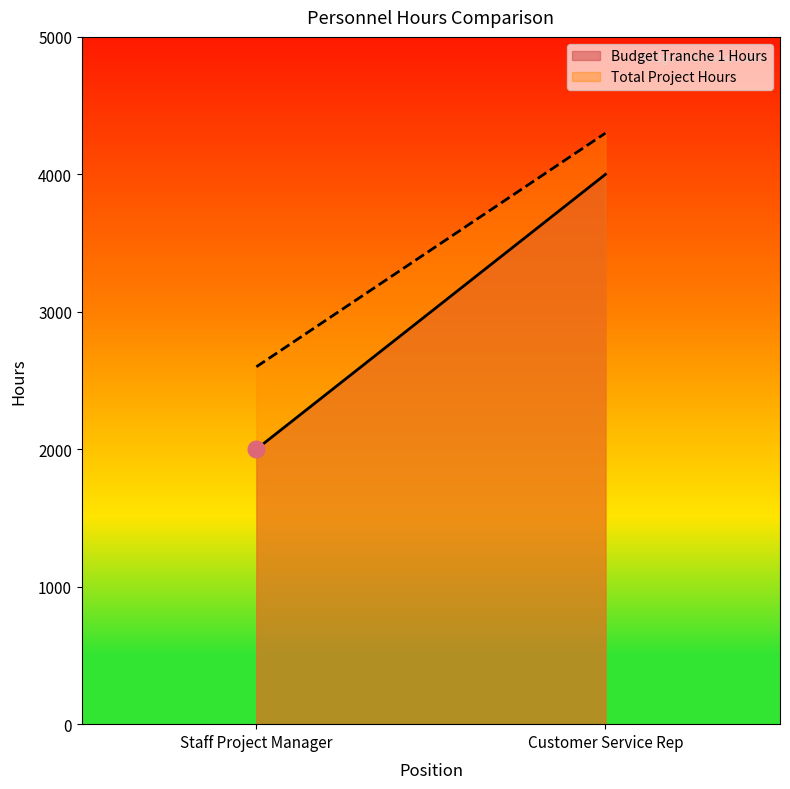

Reading left to right, extract all data points from this chart.

Budget Tranche 1 Hours: Staff Project Manager=2000	Customer Service Rep=4000
Total Project Hours: Staff Project Manager=2600	Customer Service Rep=4300